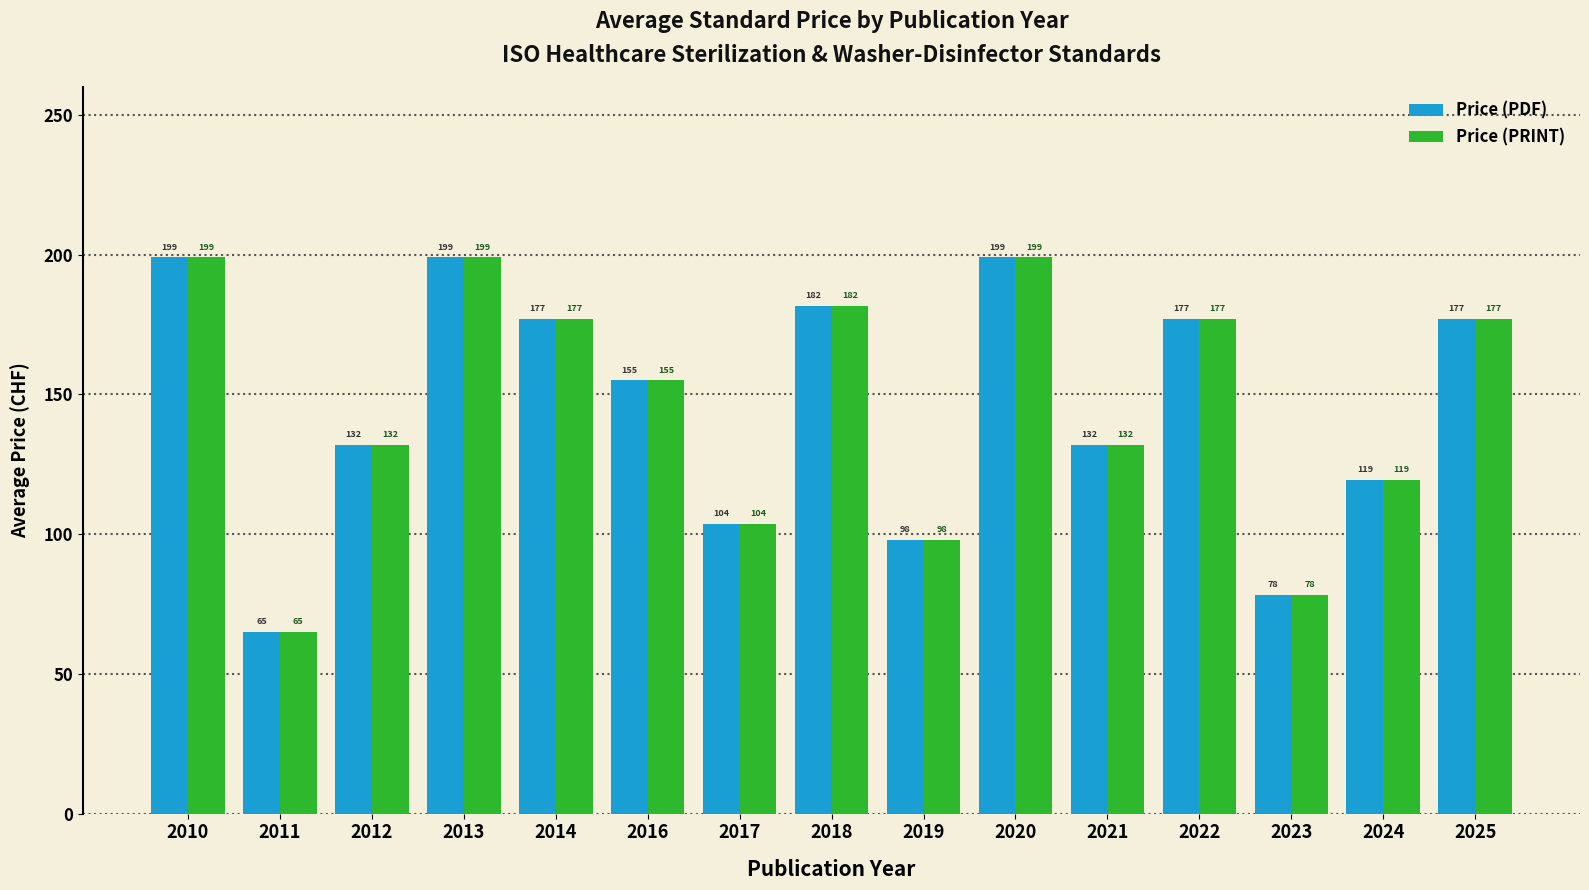

What are all the series names shown in the legend?

Price (PDF), Price (PRINT)